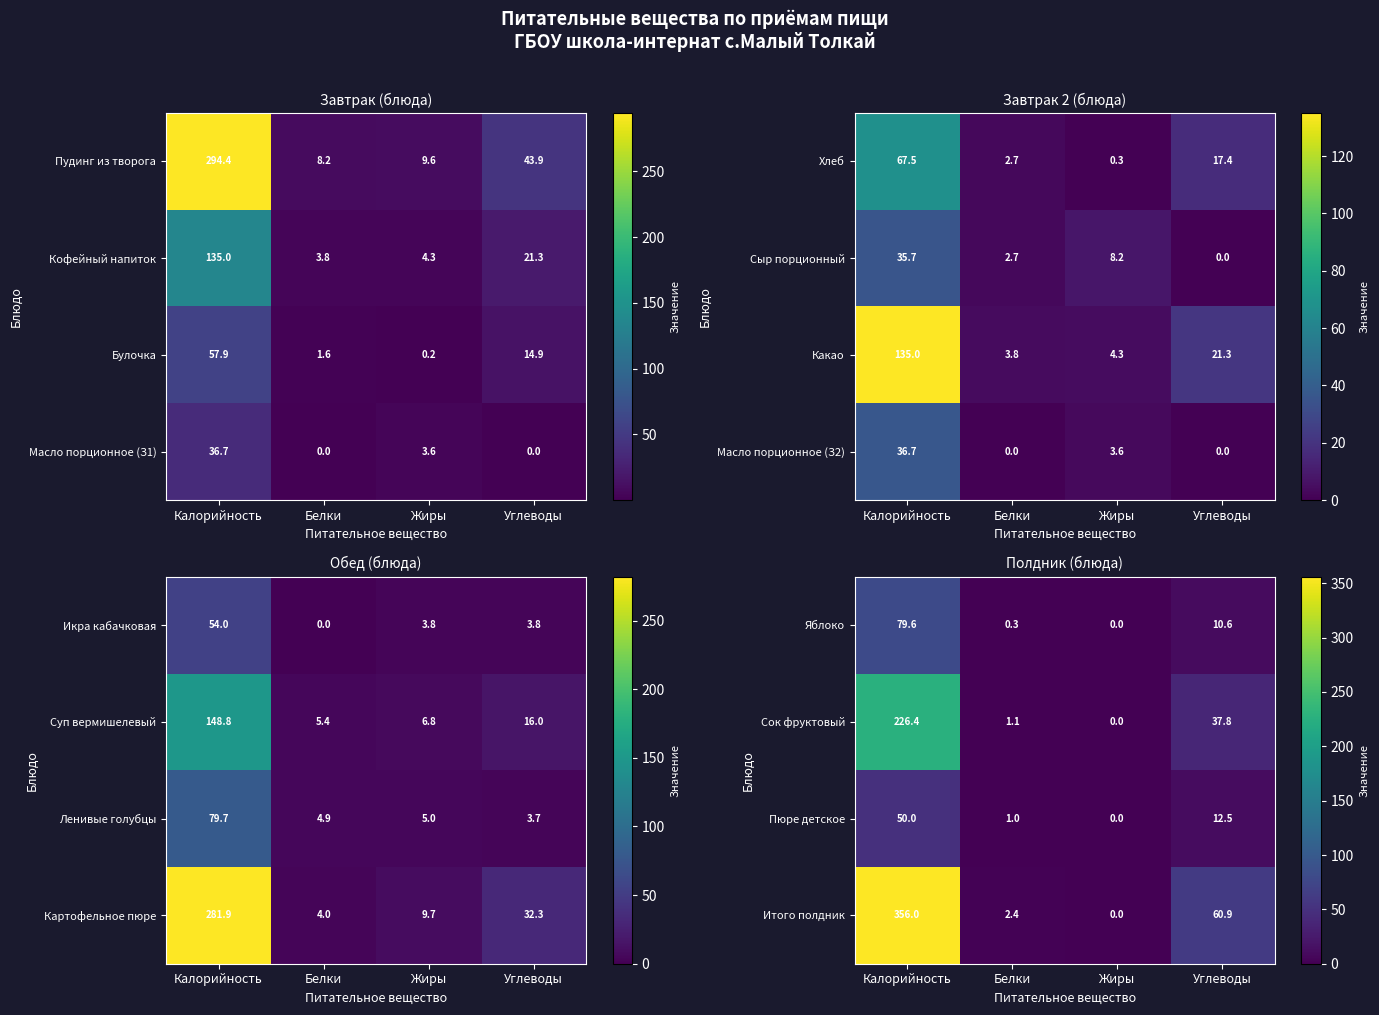

What is the sum of the Сок фруктовый values at Жиры and Углеводы?

37.8